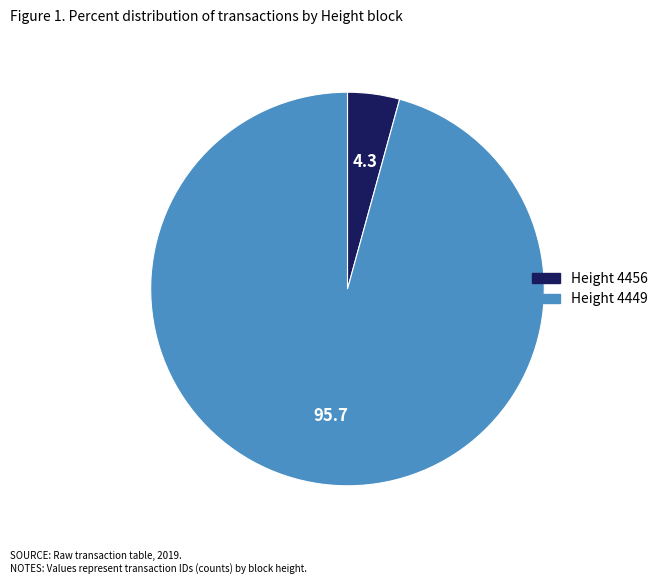

The Height 4456 slice represents 4% of the pie. True or false?

True